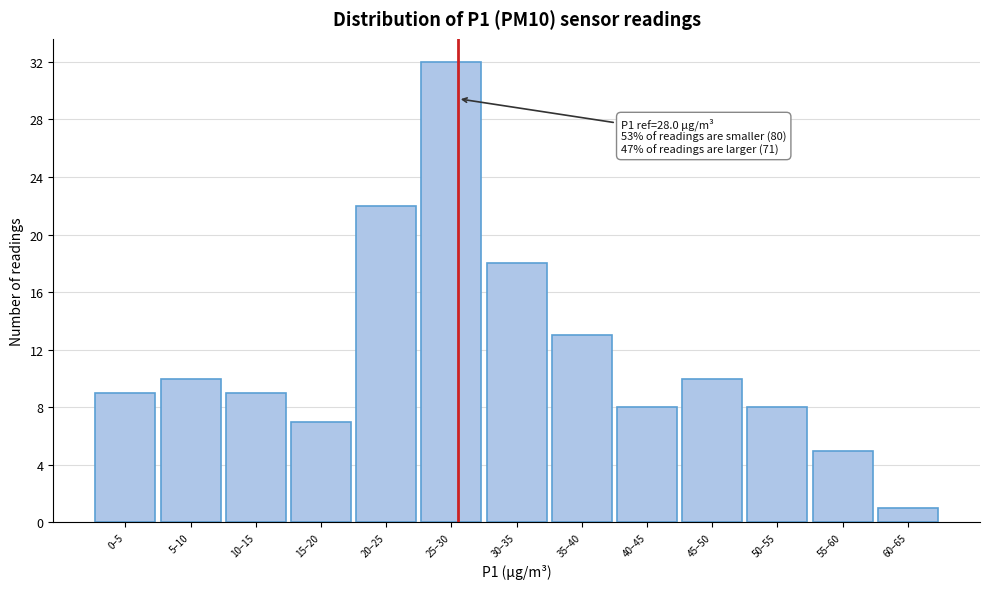

Reading left to right, transcribe all the data shown in this chart.

9	10	9	7	22	32	18	13	8	10	8	5	1